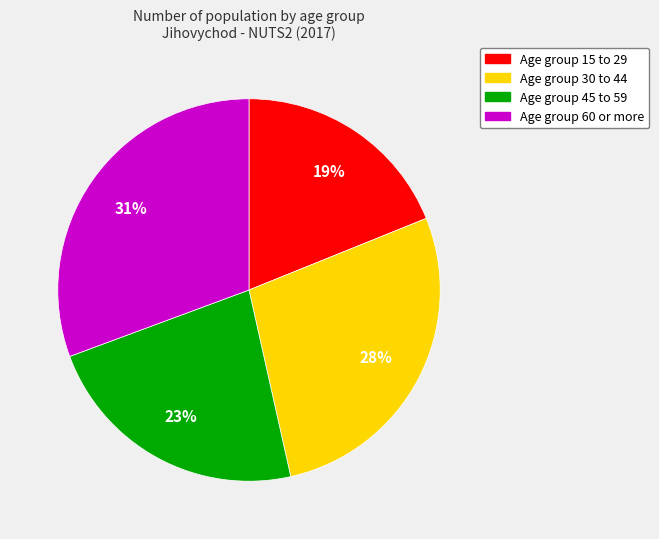

How many segments does this pie chart have?

4